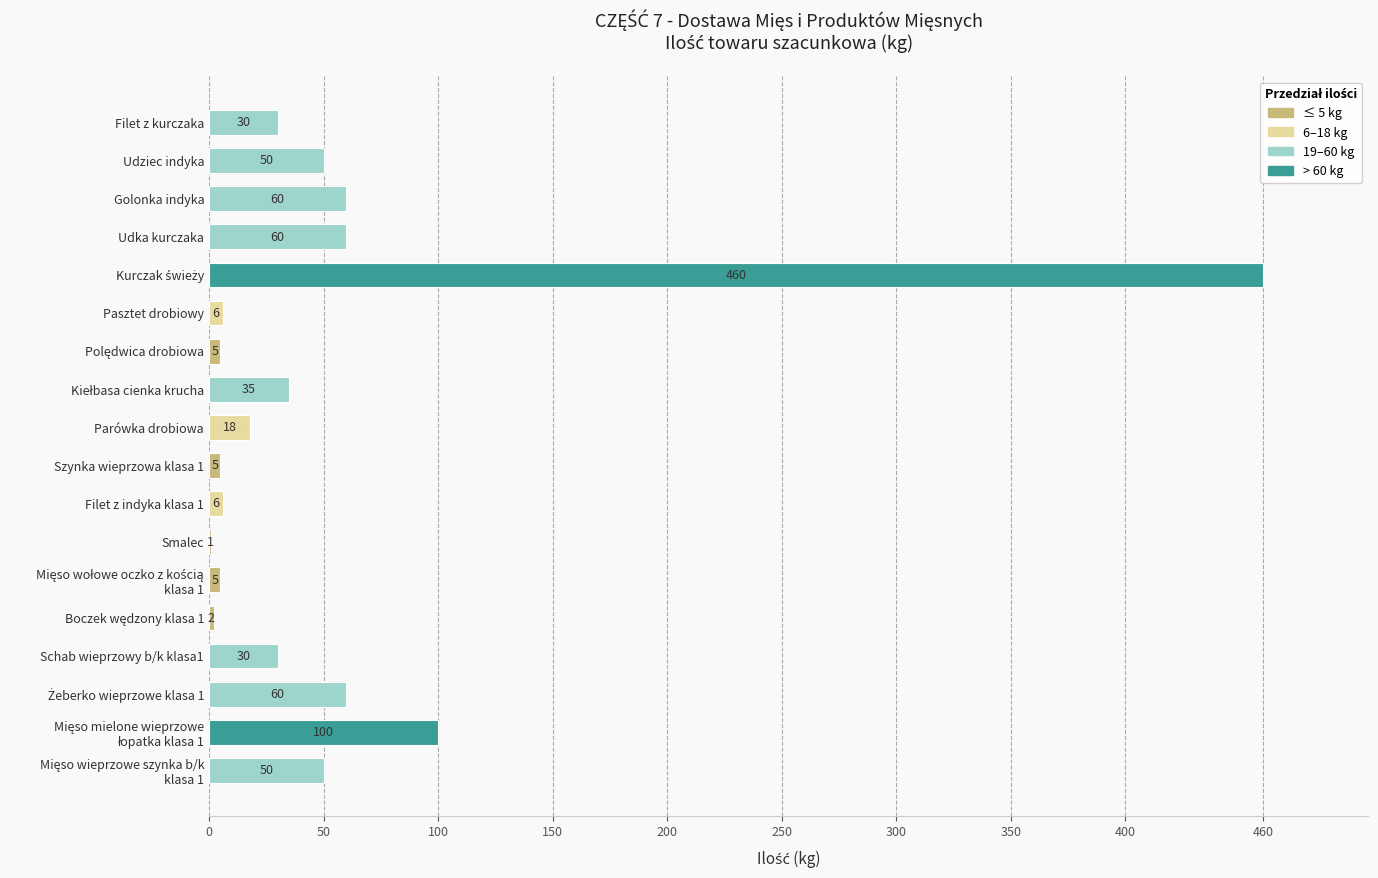

Between Pasztet drobiowy and Filet z kurczaka, which is larger?

Filet z kurczaka